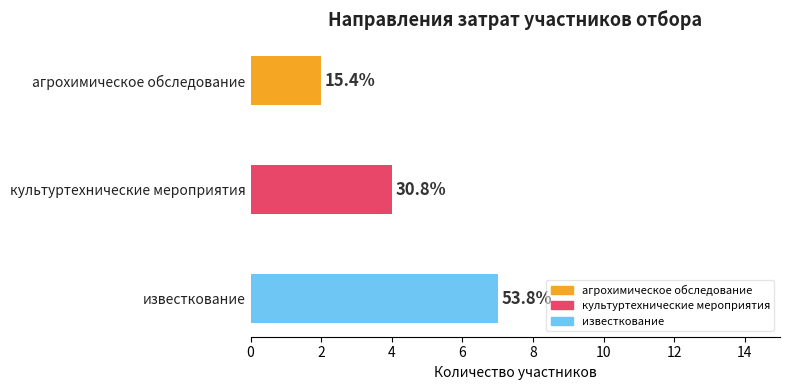

Are the bars grouped side by side (vs. stacked)?

No